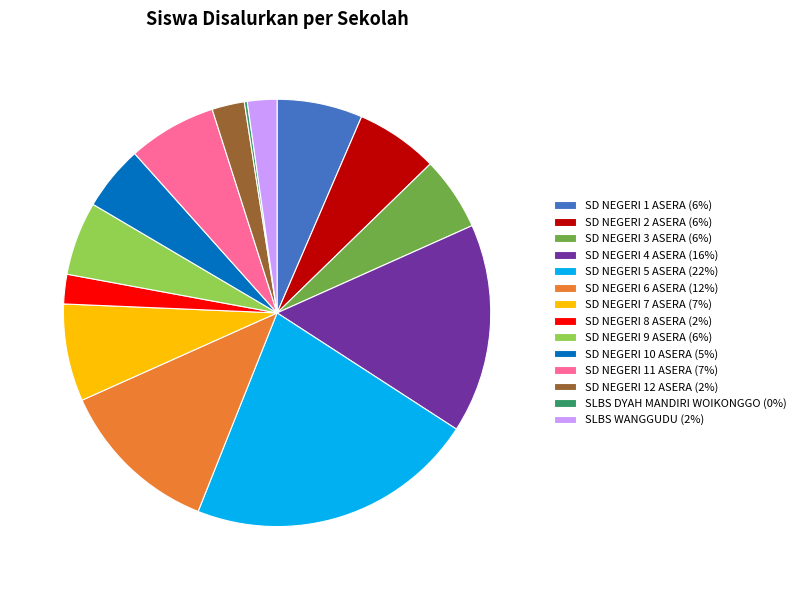

Approximately how many times larger is the value at SD NEGERI 7 ASERA (7%) compared to SD NEGERI 8 ASERA (2%)?

3.3